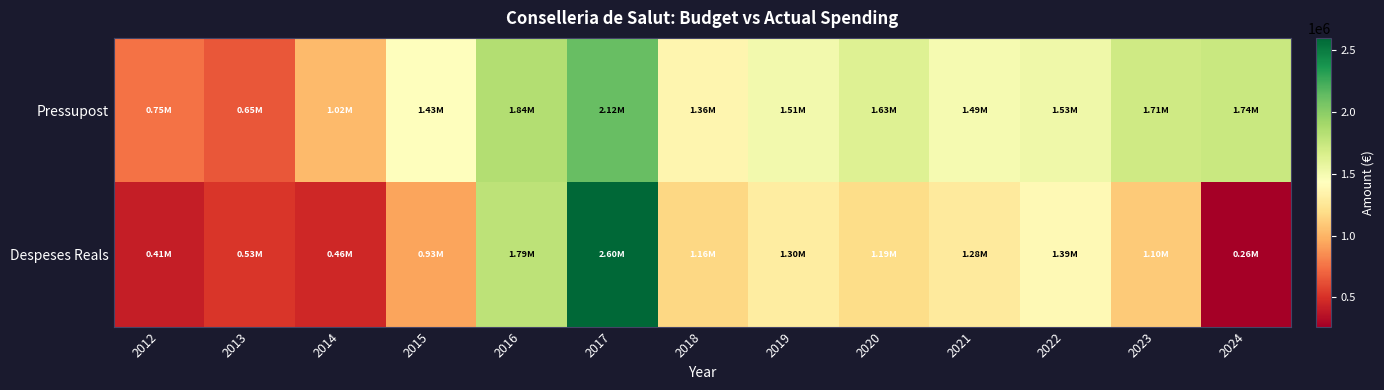

Reading right to left, list all the values displayed in this chart.

Pressupost: 2024=1739420.0	2023=1707550.0	2022=1531570.0	2021=1488462.0	2020=1629339.0	2019=1511651.0	2018=1364264.0	2017=2119390.0	2016=1840756.0	2015=1431021.0	2014=1021949.0	2013=650620.0	2012=749027.0
Despeses Reals: 2024=262817.7	2023=1097623.0	2022=1394140.6	2021=1277276.7	2020=1192362.6	2019=1296322.2	2018=1164659.3	2017=2599867.3	2016=1789620.6	2015=930674.6	2014=459062.2	2013=526616.8	2012=408947.2